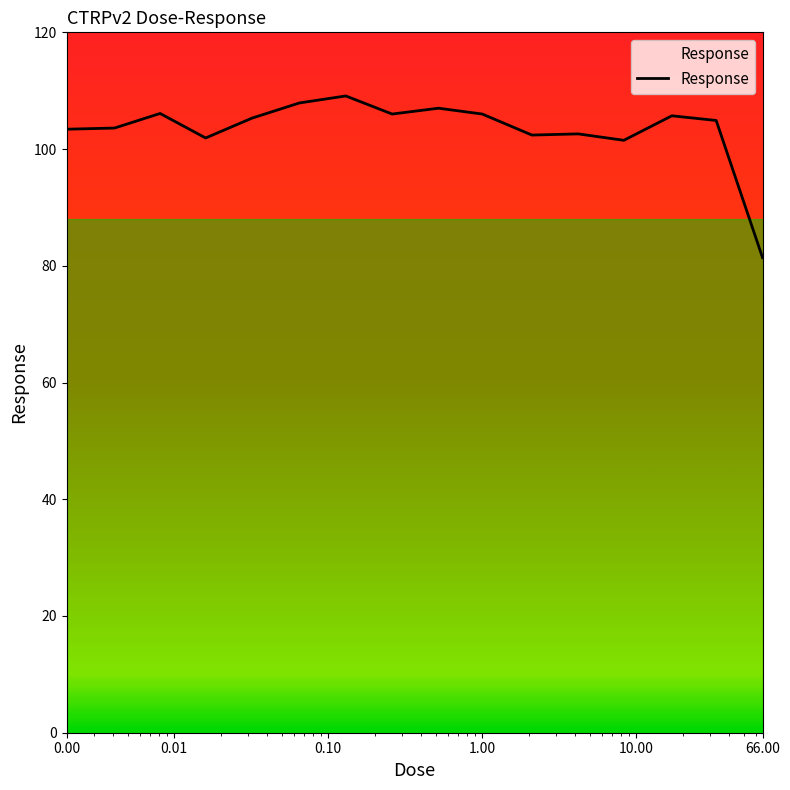

What is the greatest value displayed?

109.1